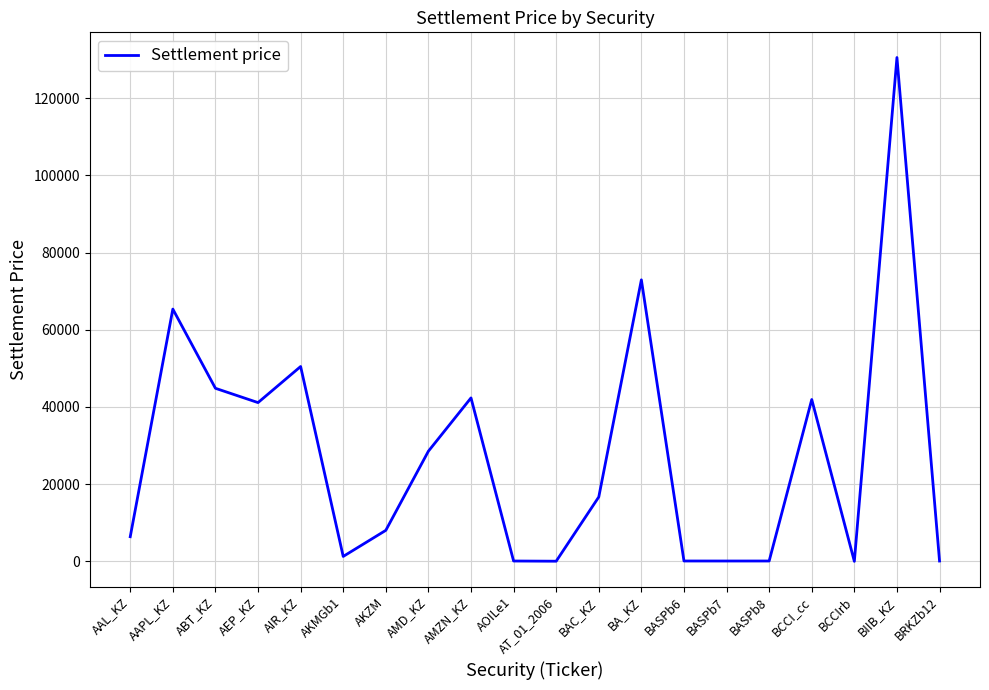

What is the greatest value displayed?

130530.0